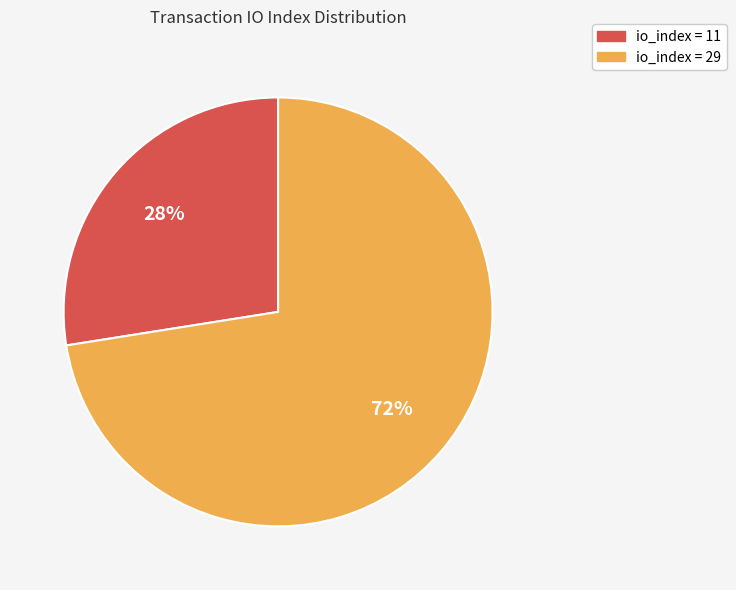

To the nearest percent, what is the average slice percentage?

50%